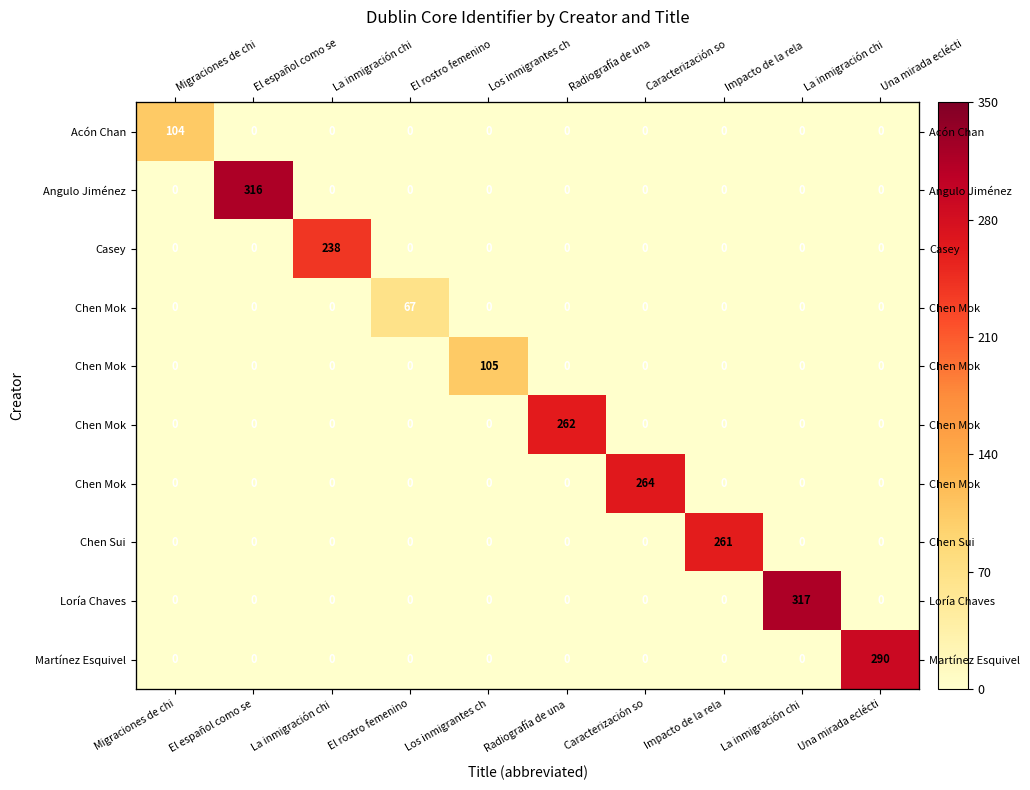

At how many categories does at least one series exceed 83?

9